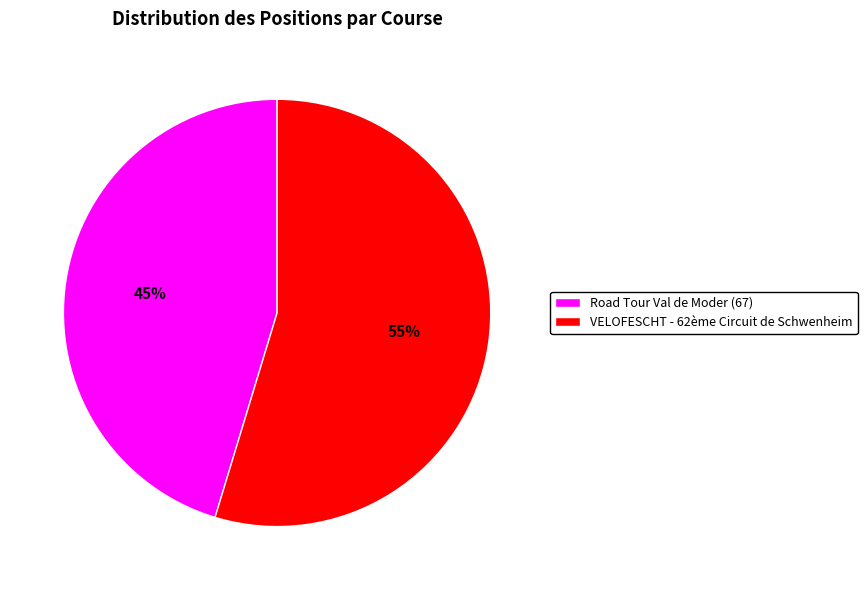

To the nearest percent, what is the combined percentage of Road Tour Val de Moder (67) and VELOFESCHT - 62ème Circuit de Schwenheim?

100%